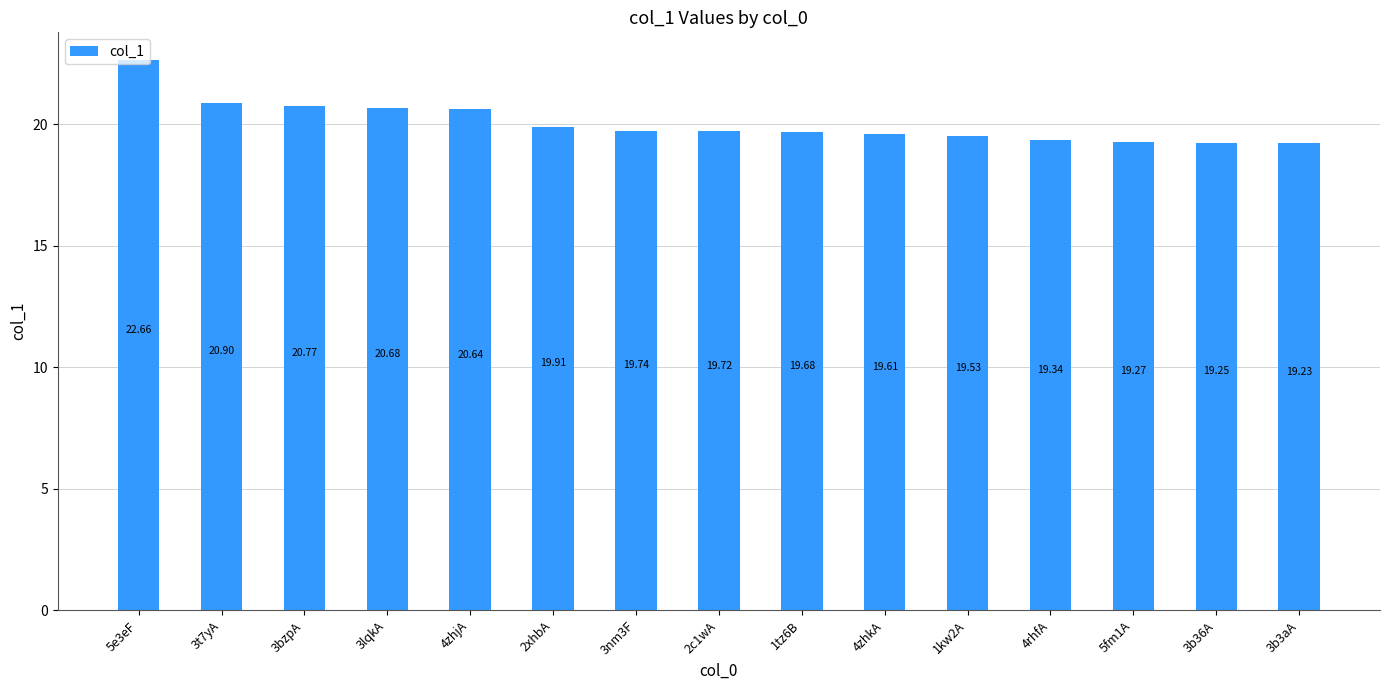

Read the value at 1tz6B.

19.7